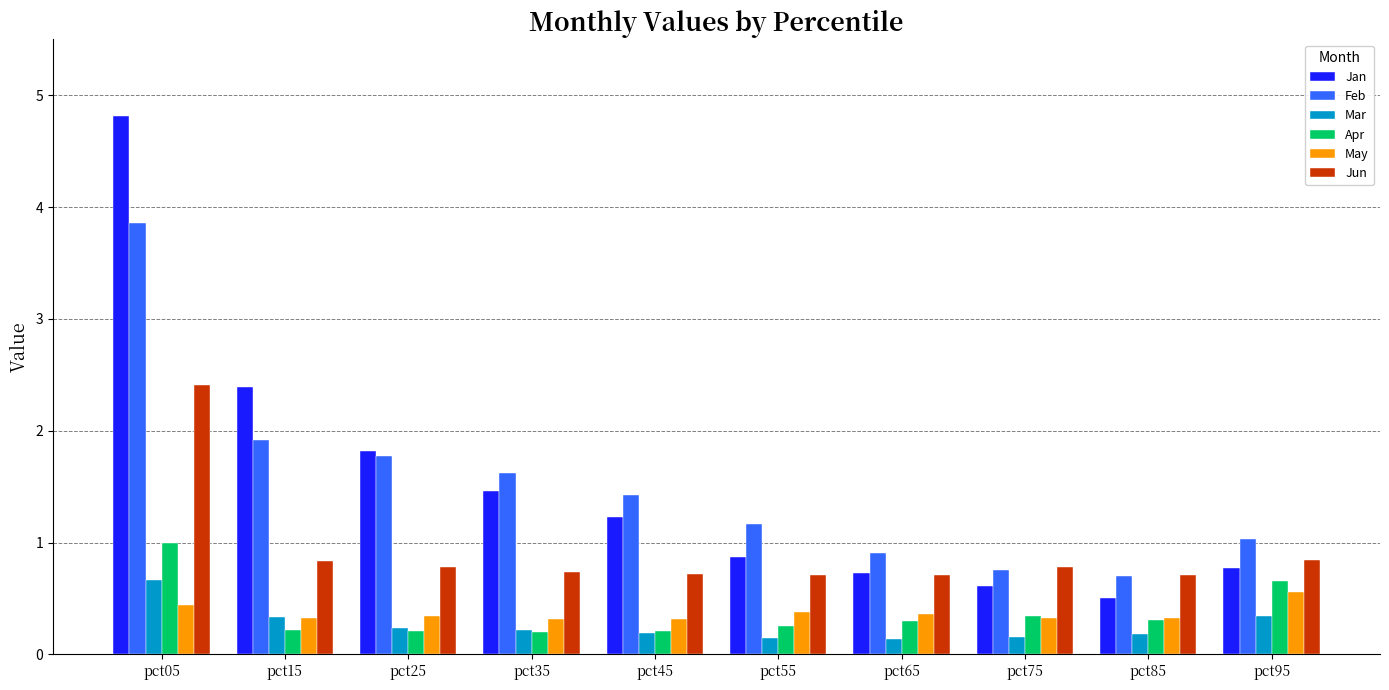

What is the sum of the Mar values at pct45 and pct15?

0.5